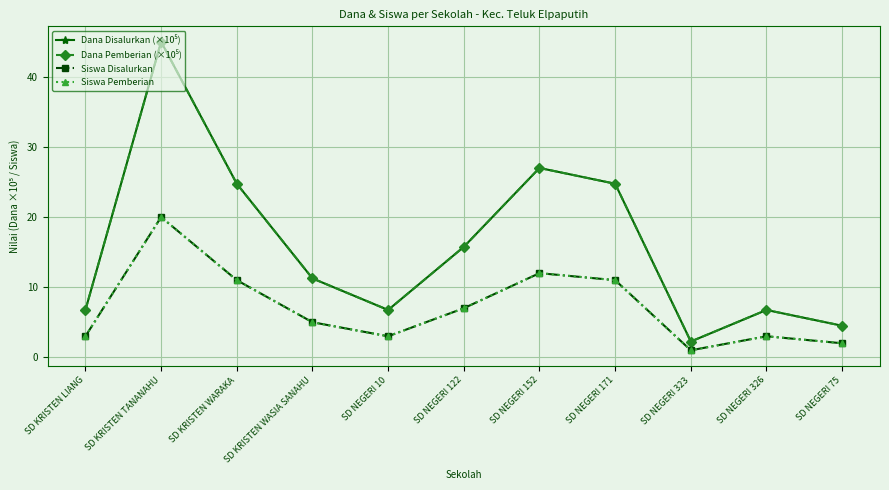

Which series has the largest total across all categories?

Dana Disalurkan (×10⁵)